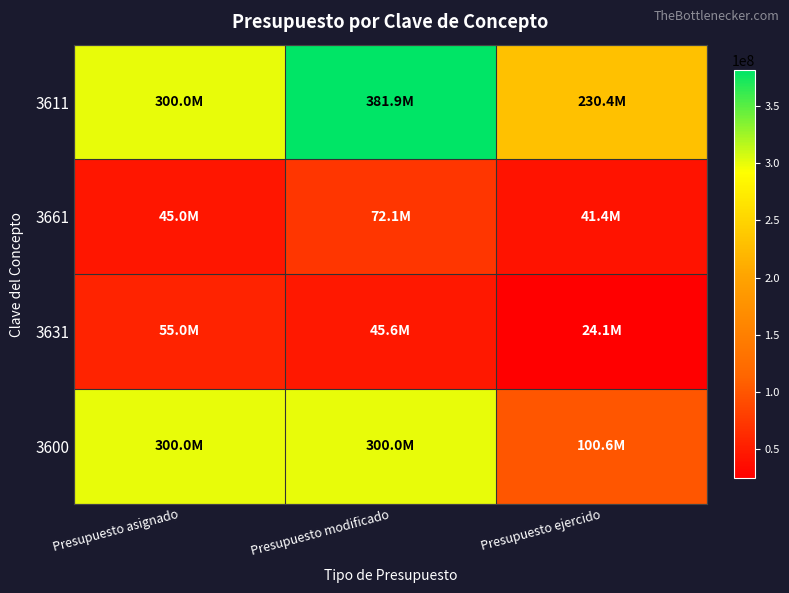

How many series are shown in this chart?

4